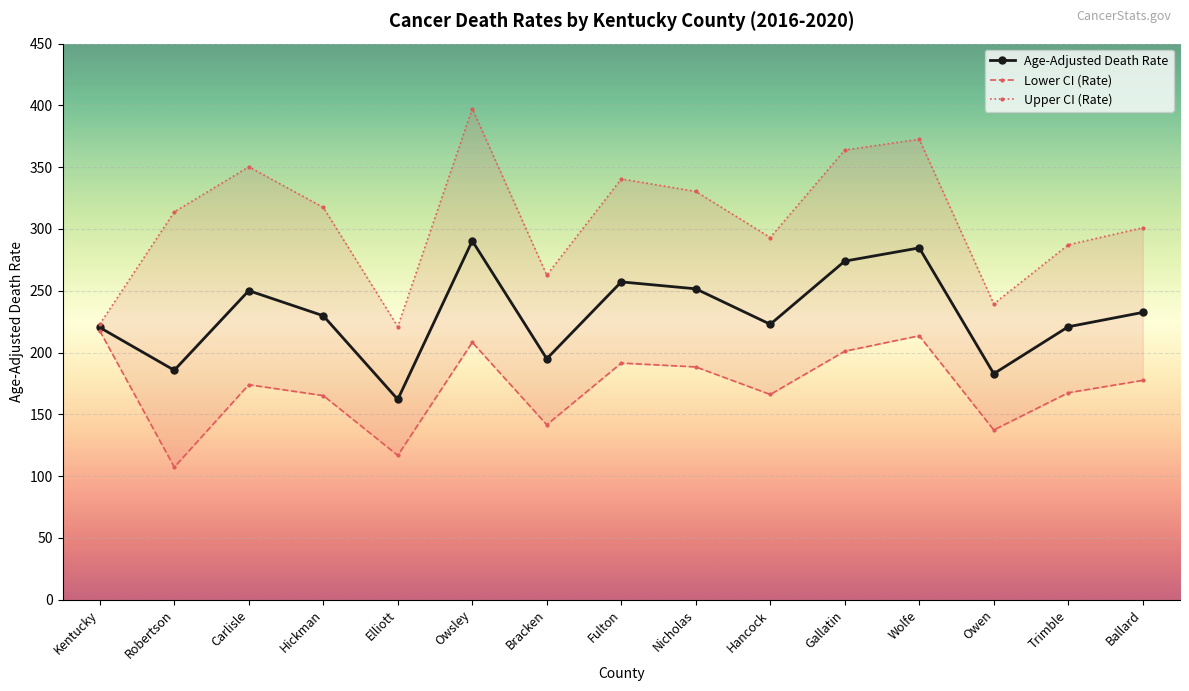

What is the difference between the maximum and minimum values in the Age-Adjusted Death Rate series?

128.3